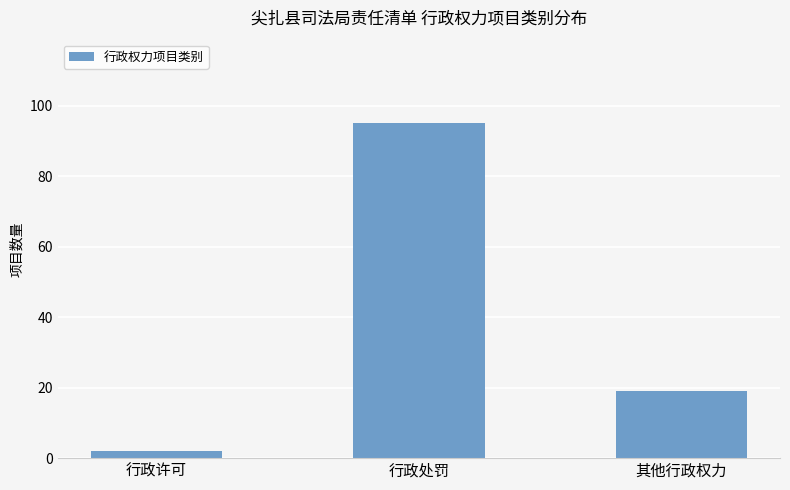

What is the smallest value displayed?

2